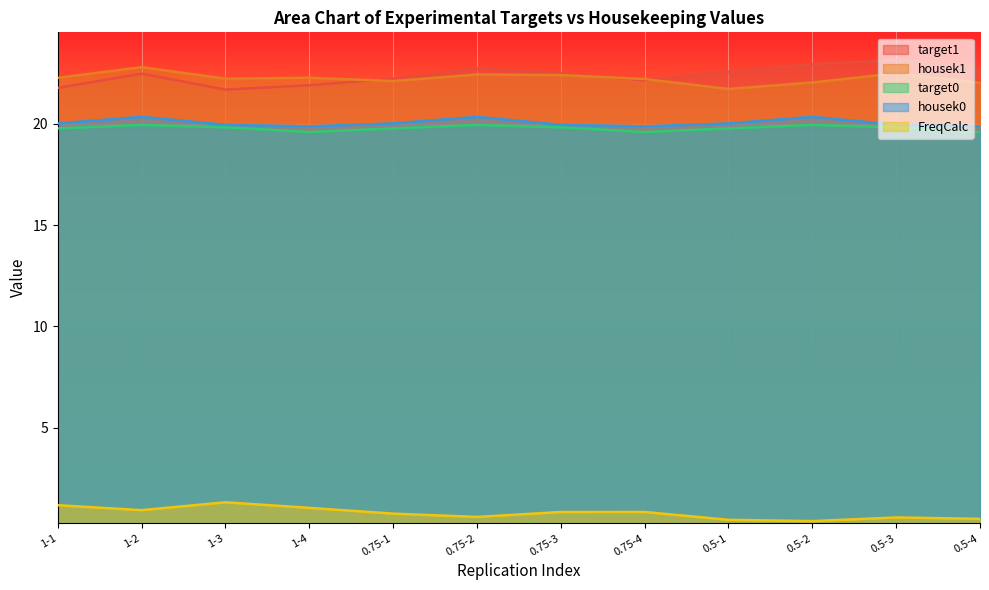

What is the total value across all series at 2?

86.5